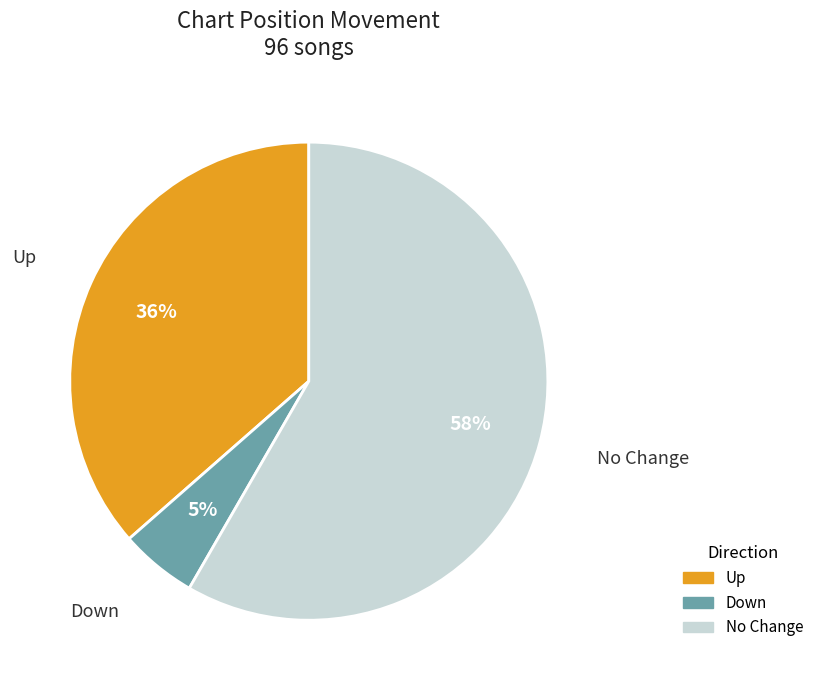

Is it true that No Change is 58% of the pie?

True